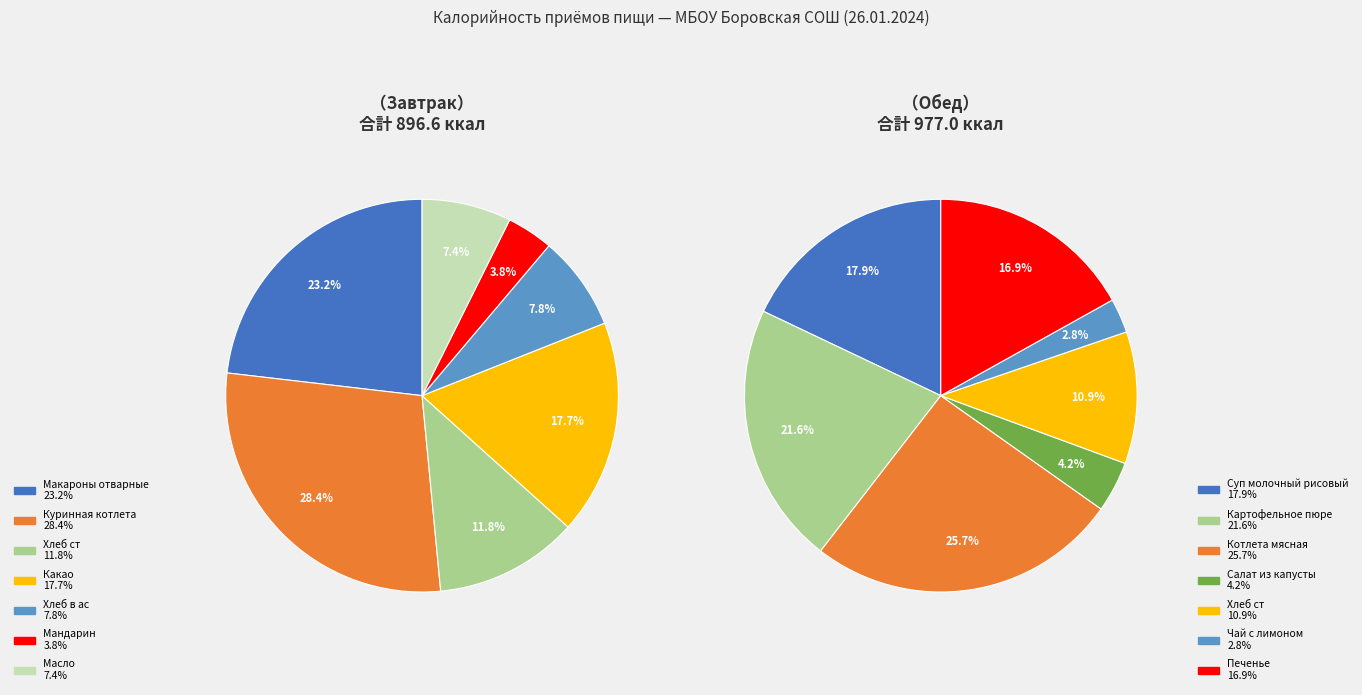

Rank the categories by value from lowest to highest.

Завтрак, Обед